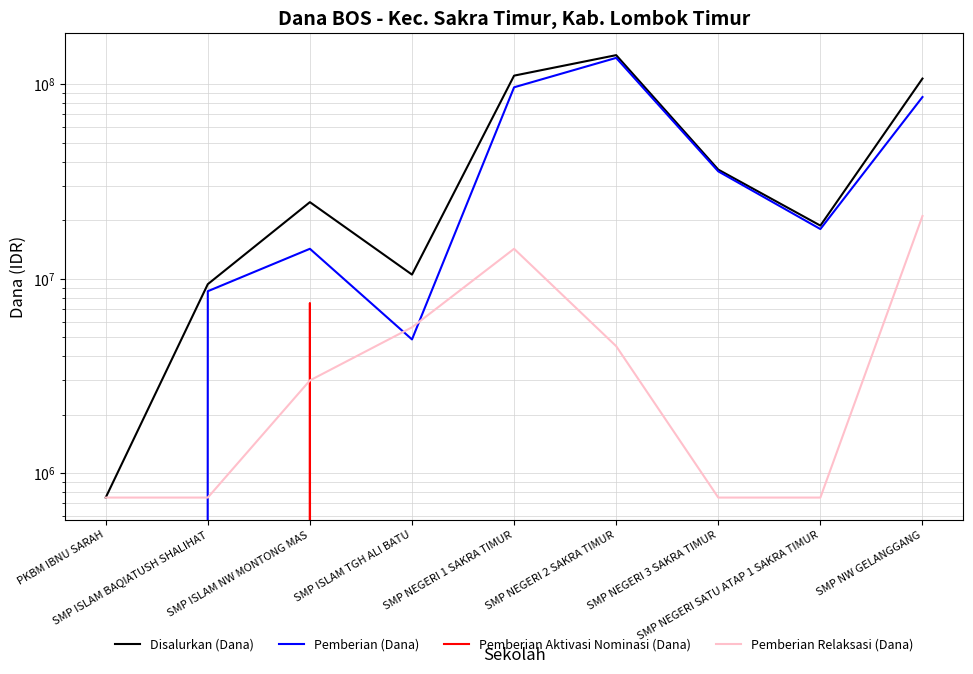

What is the sum of all Pemberian Relaksasi (Dana) values?

51375000